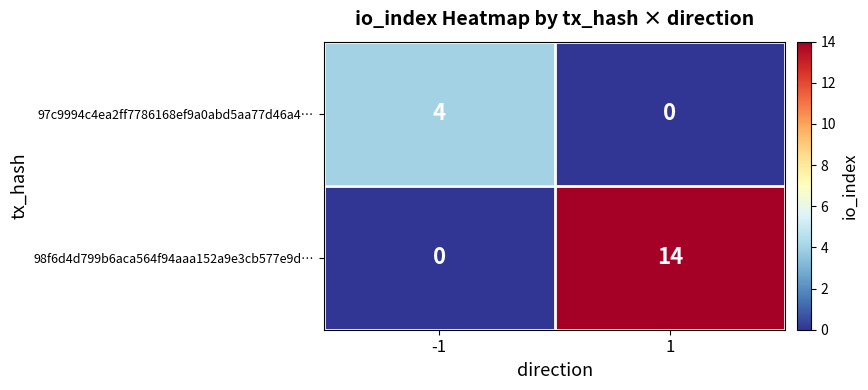

What is the greatest value displayed?

14